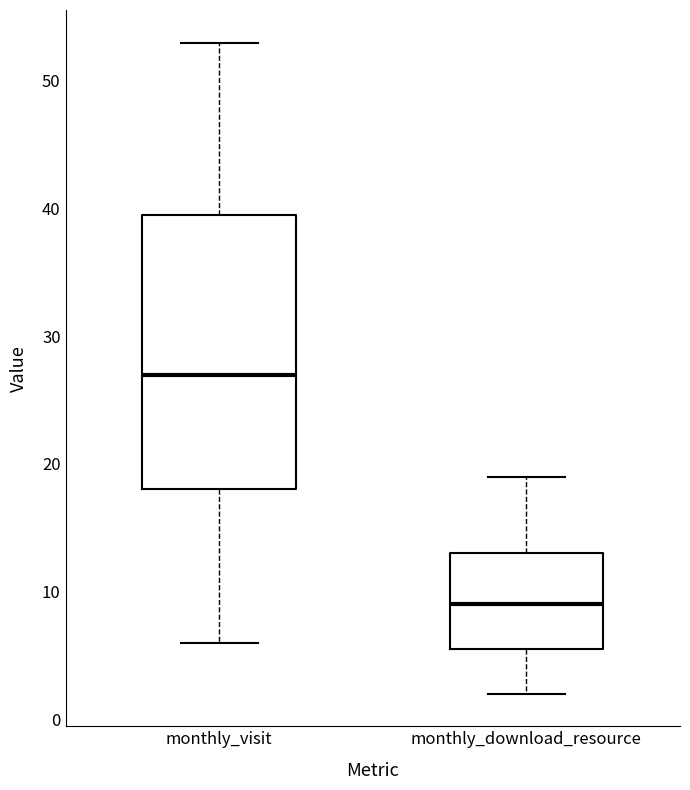

Comparing the boxes themselves (not the whiskers), which one is the tallest?

monthly_visit